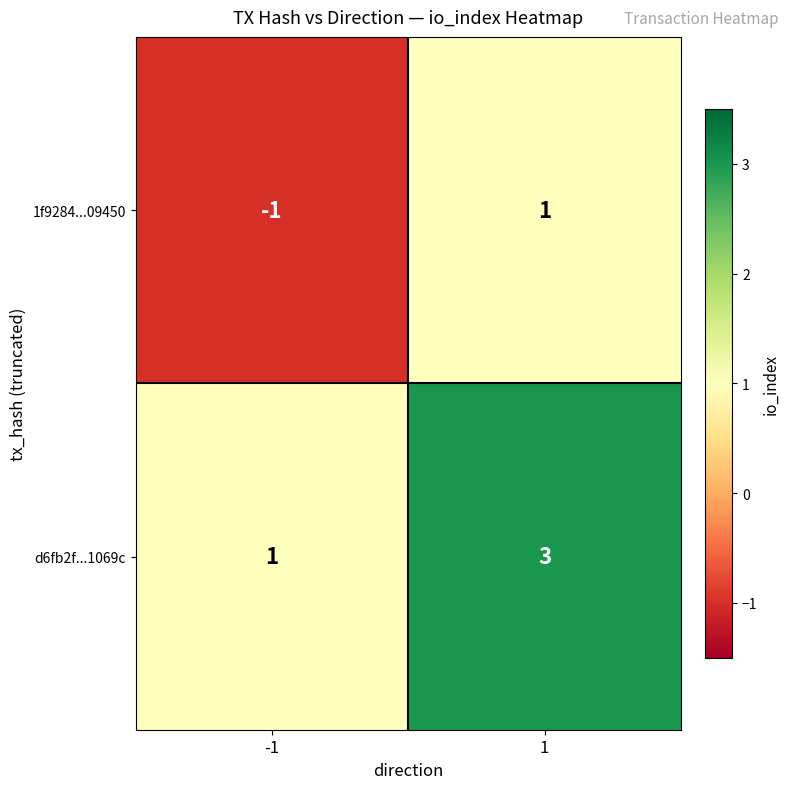

What is the highest value of the d6fb2f...1069c series?

3